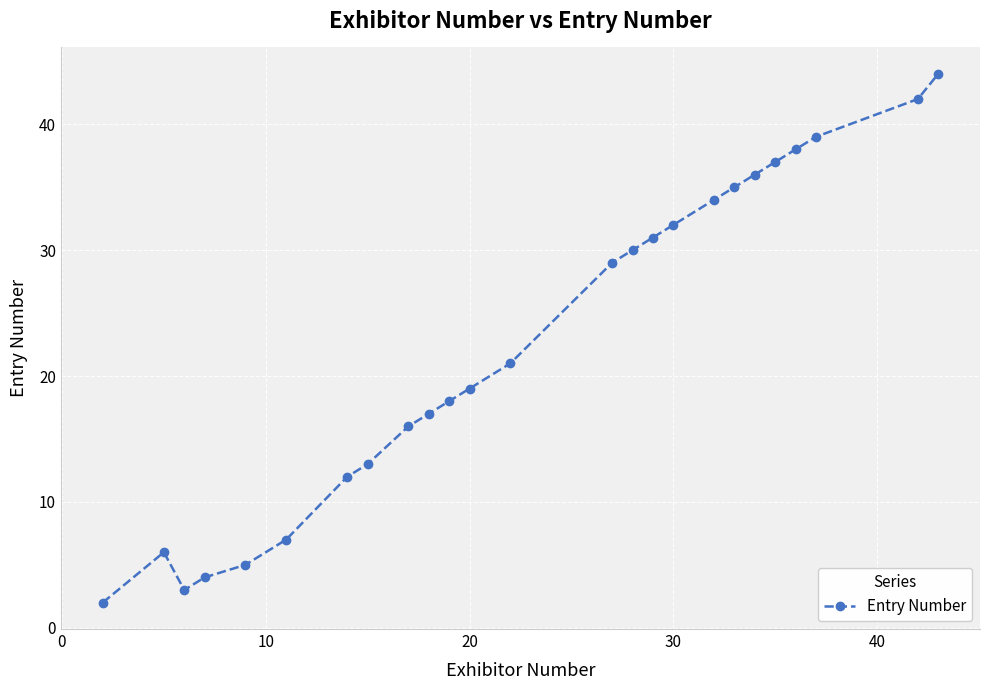

How many points are lower than both their immediate neighbors (excluding endpoints)?

1